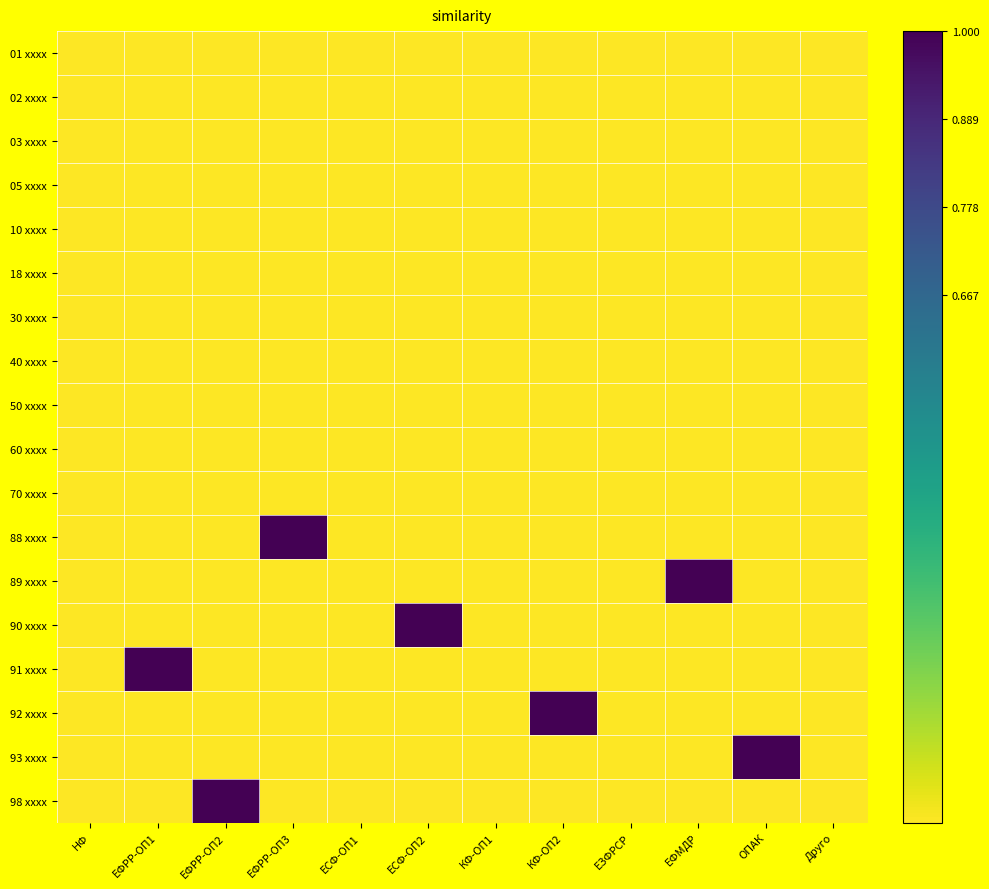

Rank the series at НФ from lowest to highest value.

01 xxxx, 02 xxxx, 03 xxxx, 05 xxxx, 10 xxxx, 18 xxxx, 30 xxxx, 40 xxxx, 50 xxxx, 60 xxxx, 70 xxxx, 88 xxxx, 89 xxxx, 90 xxxx, 91 xxxx, 92 xxxx, 93 xxxx, 98 xxxx